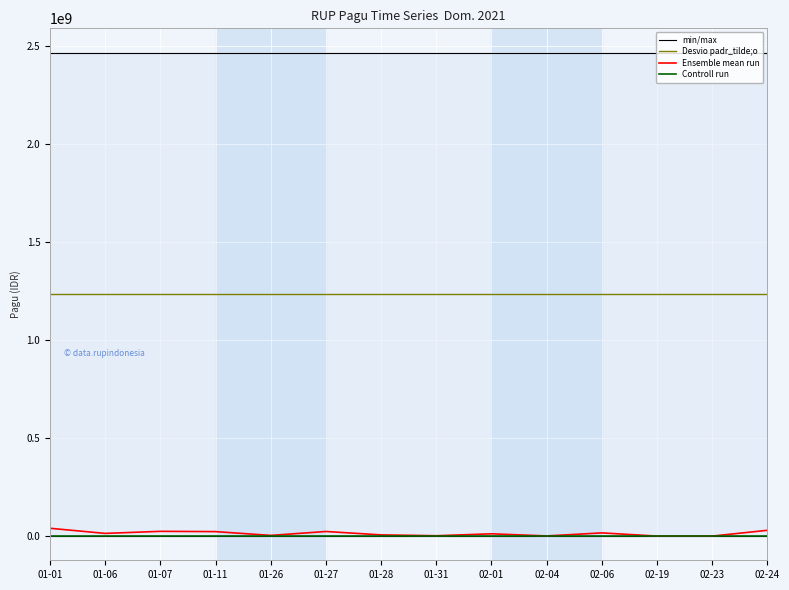

At how many categories does at least one series exceed 1555915511?

14